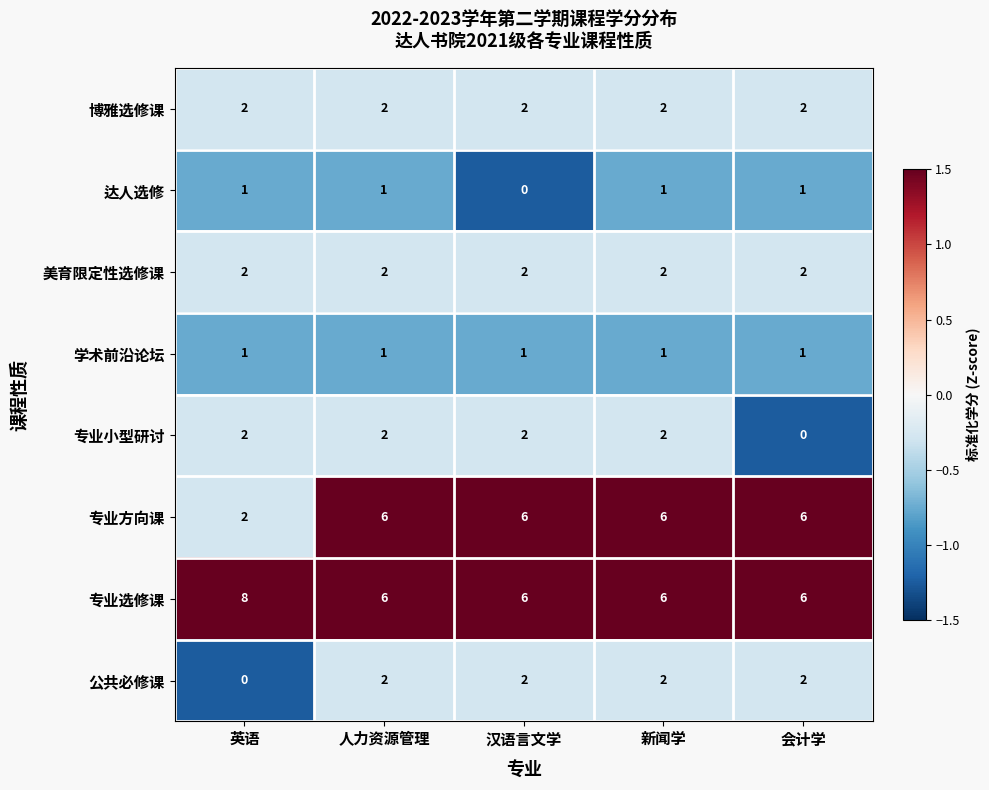

The value of 达人选修 at 新闻学 is 1. True or false?

True